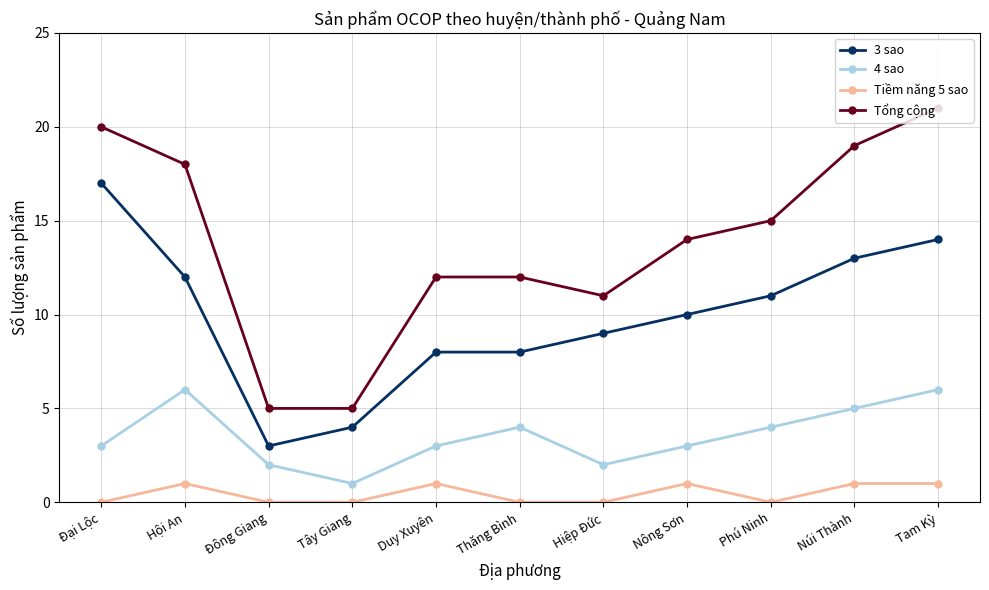

What is the label of the 7th point from the left?

Hiệp Đức